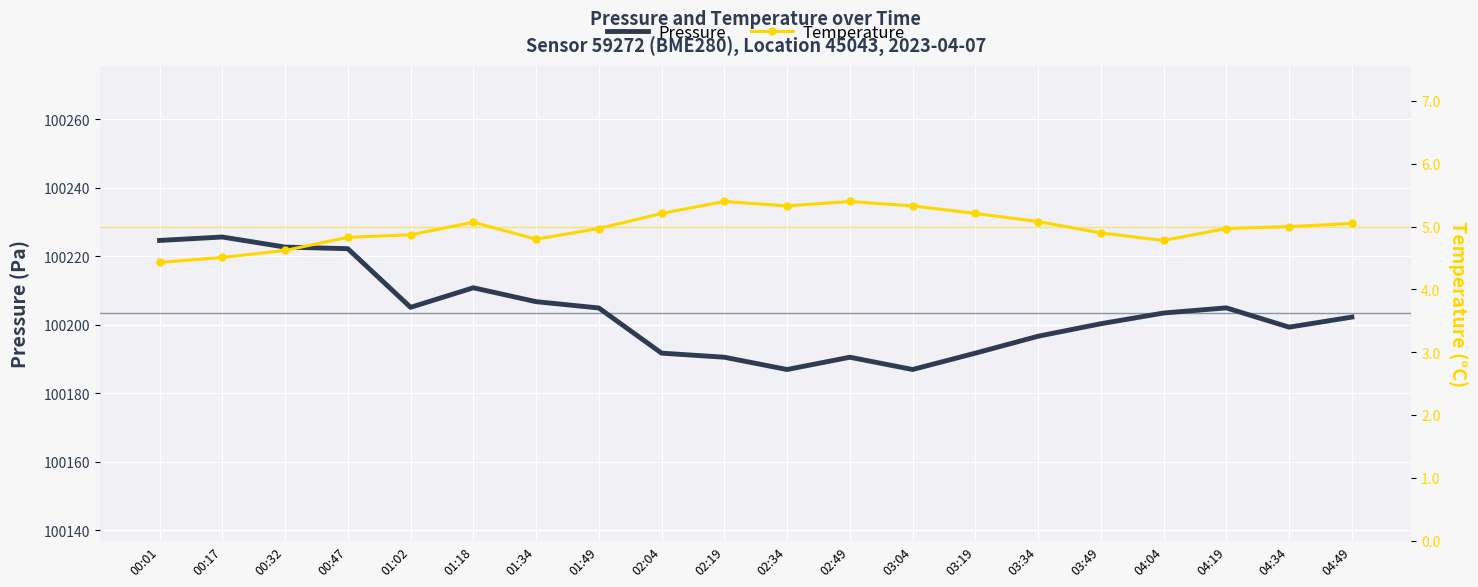

What is the total value across all series at 00:32?

100227.3